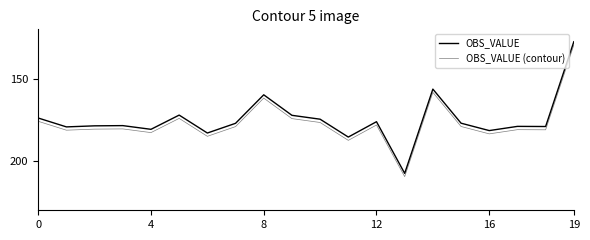

In OBS_VALUE, how many points are higher than both neighbors (excluding endpoints)?

7